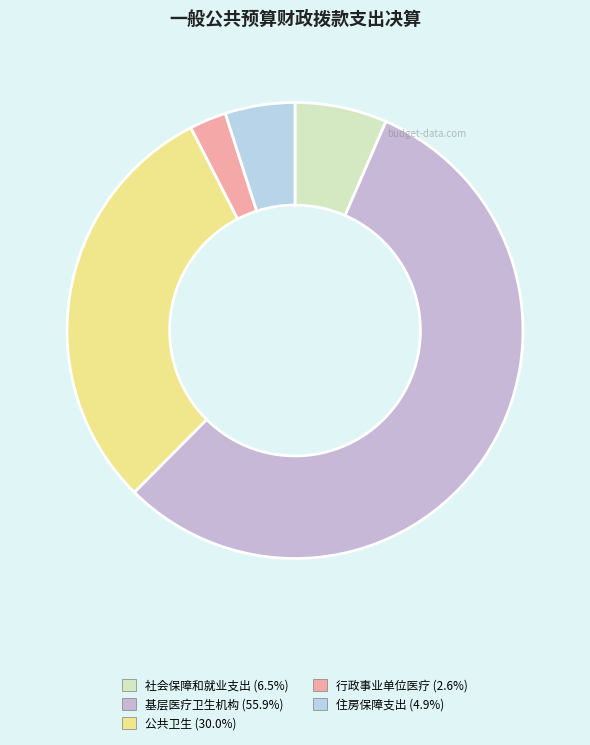

Rank the categories by value from lowest to highest.

行政事业单位医疗, 住房保障支出, 社会保障和就业支出, 公共卫生, 基层医疗卫生机构